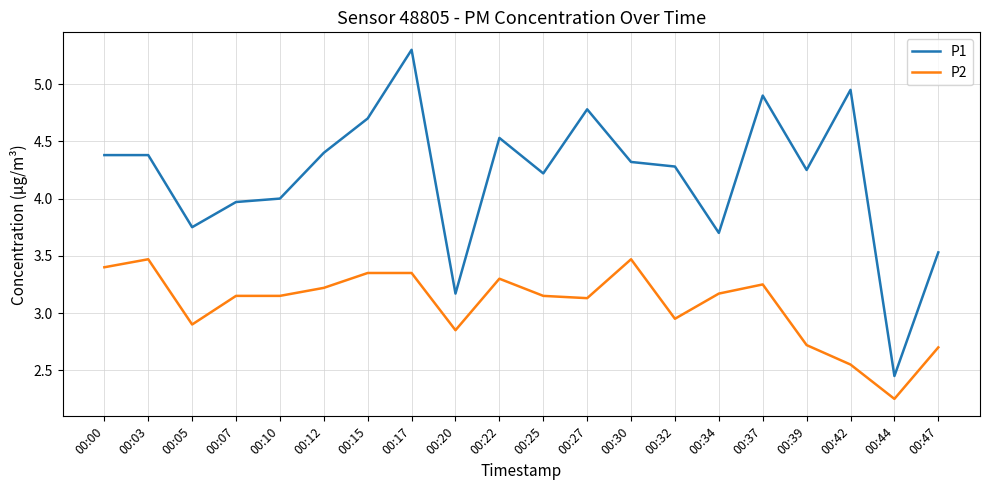

What is the maximum value shown in the chart?

5.3